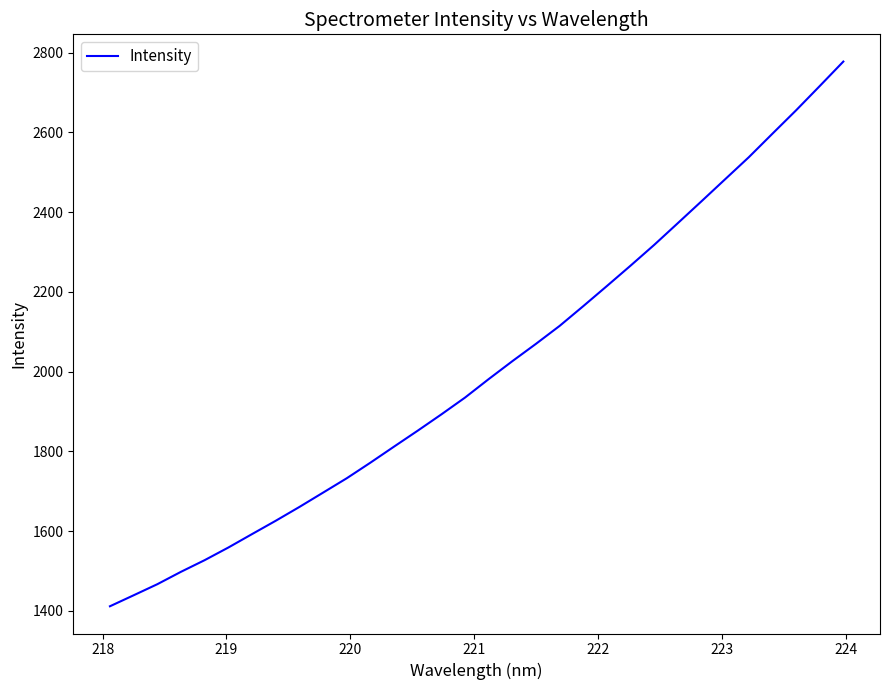

What is the sum of all values?

64188.1